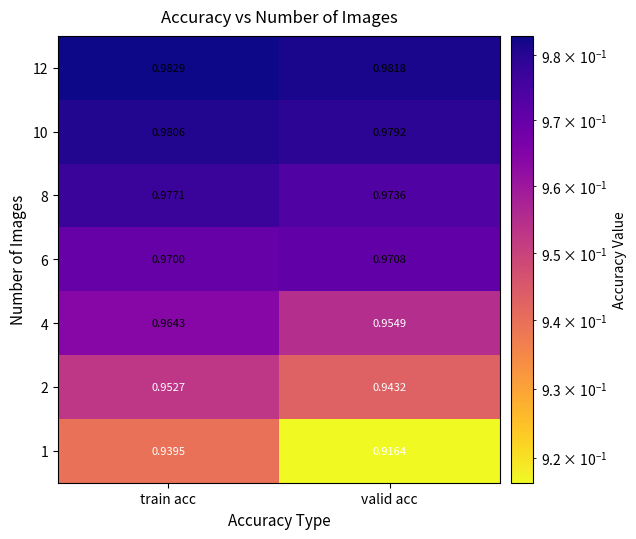

At train acc, list the series in order from largest to smallest.

12, 10, 8, 6, 4, 2, 1